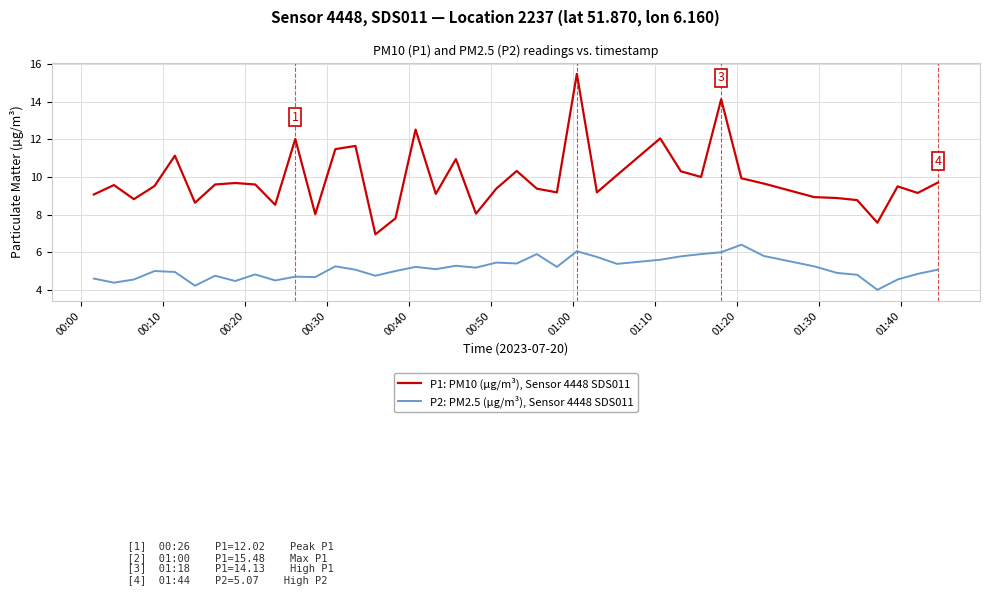

Rank the series by their average value, from lowest to highest.

P2: PM2.5 (µg/m³), Sensor 4448 SDS011, P1: PM10 (µg/m³), Sensor 4448 SDS011